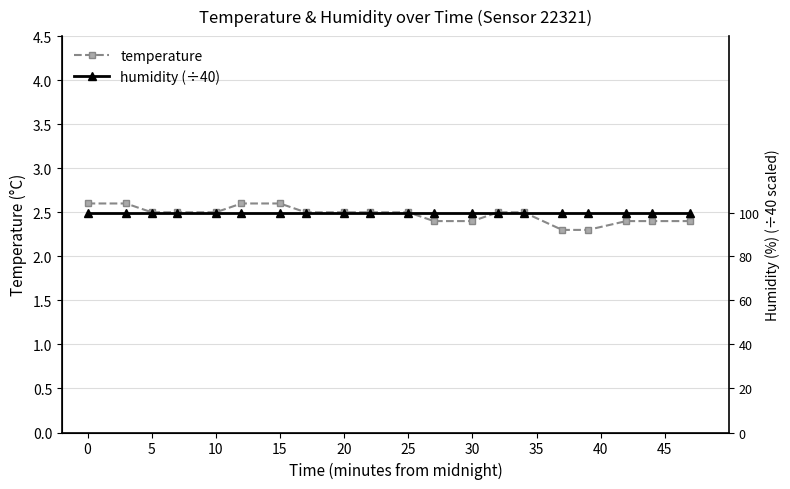

What is the difference between the maximum and minimum values in the temperature series?

0.3